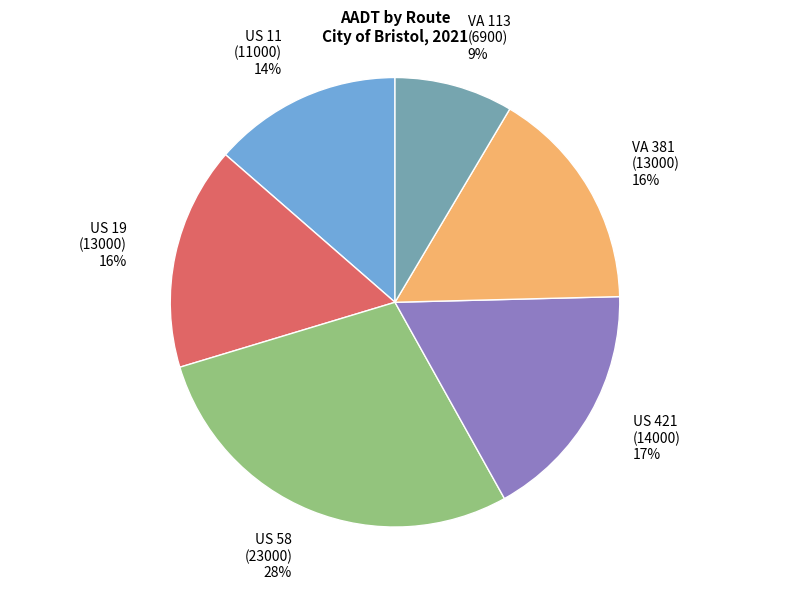

Does any single category account for the majority?

No